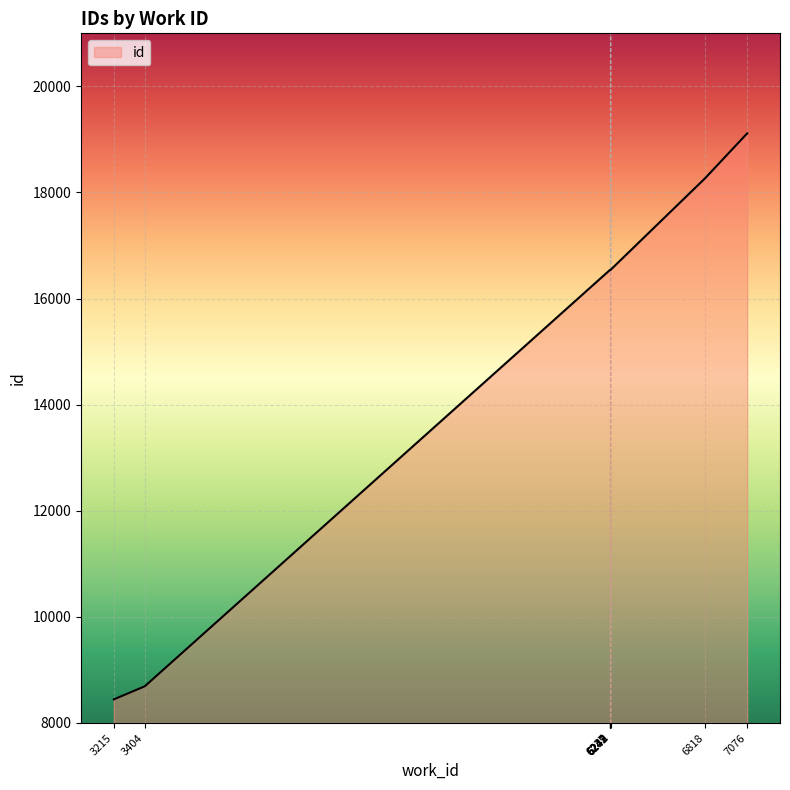

Reading left to right, extract all data points from this chart.

8445	8692	16533	16534	16537	16538	16539	16541	18264	19114